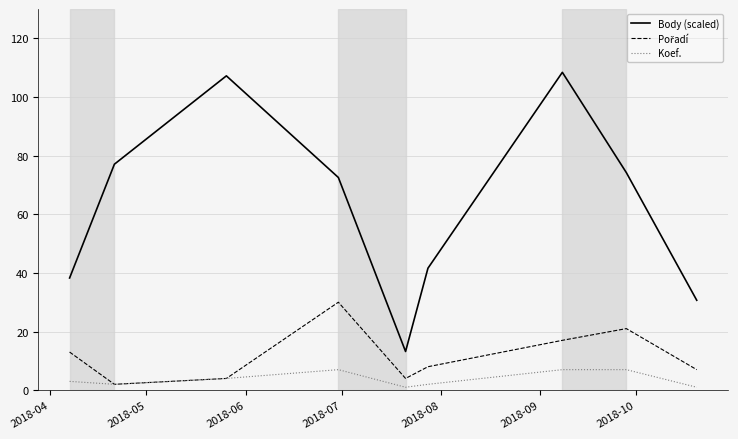

What is the greatest value displayed?

108.4